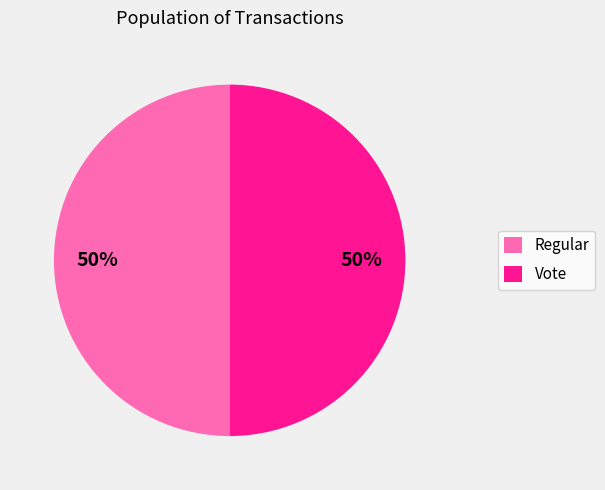

To the nearest percent, what portion does Vote represent?

50%